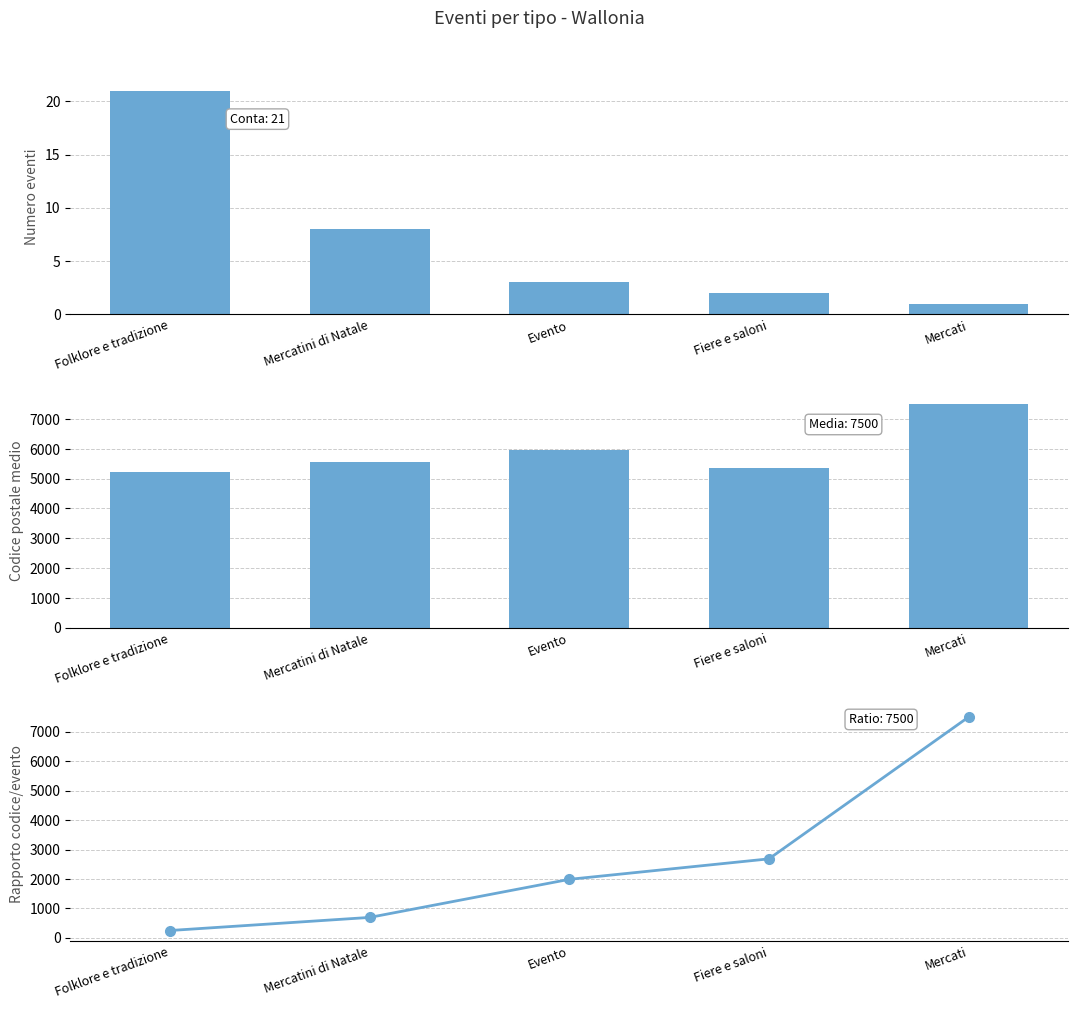

Reading right to left, list all the values displayed in this chart.

Numero eventi: Mercati=1.0	Fiere e saloni=2.0	Evento=3.0	Mercatini di Natale=8.0	Folklore e tradizione=21.0
Codice postale medio: Mercati=7500.0	Fiere e saloni=5365.0	Evento=5960.0	Mercatini di Natale=5545.0	Folklore e tradizione=5214.0
Rapporto codice/evento: Mercati=7500.0	Fiere e saloni=2682.5	Evento=1986.7	Mercatini di Natale=693.1	Folklore e tradizione=248.3